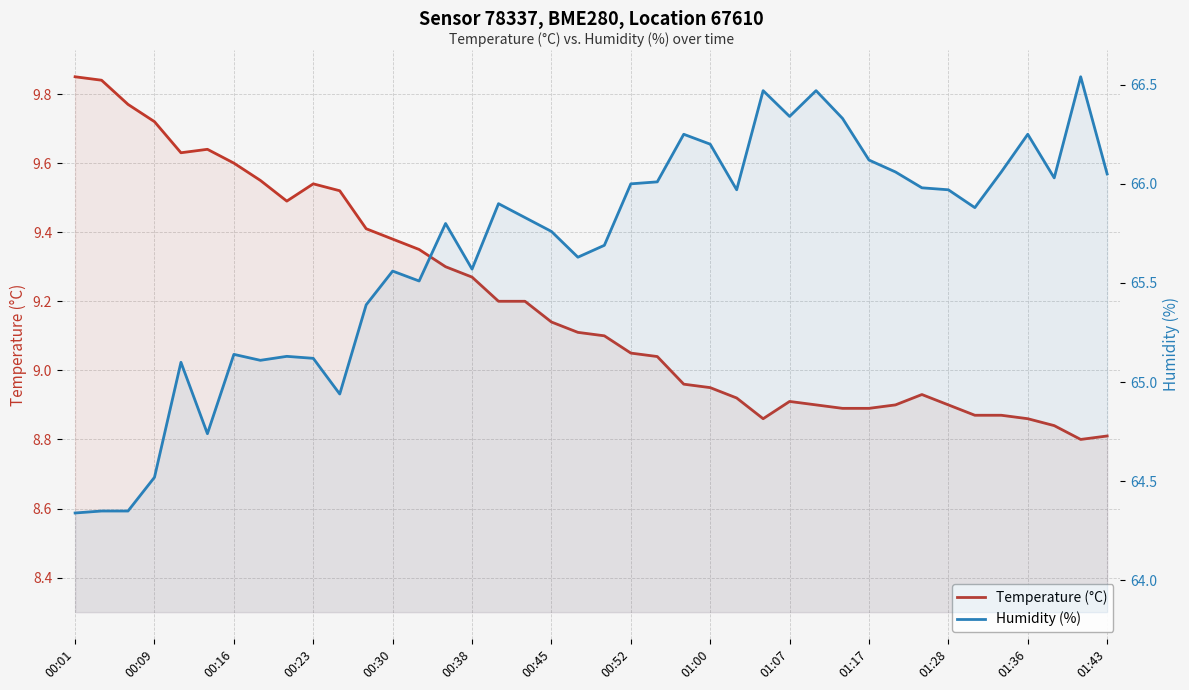

Rank the series by their average value, from highest to lowest.

Humidity (%), Temperature (°C)